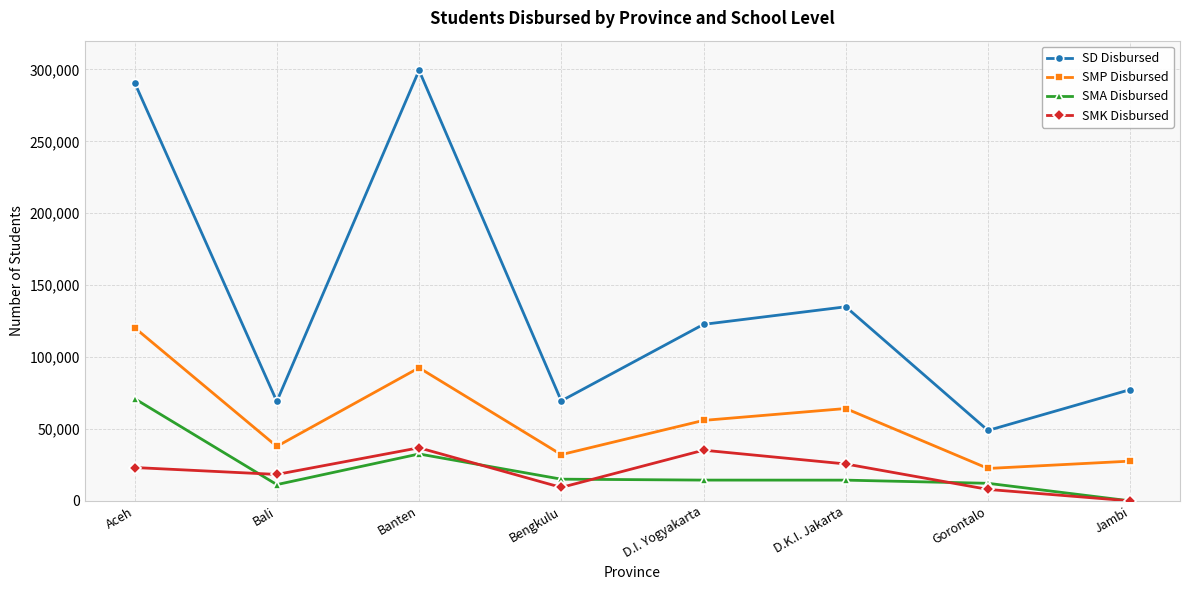

At which category does SMA Disbursed reach its first local peak?

Banten